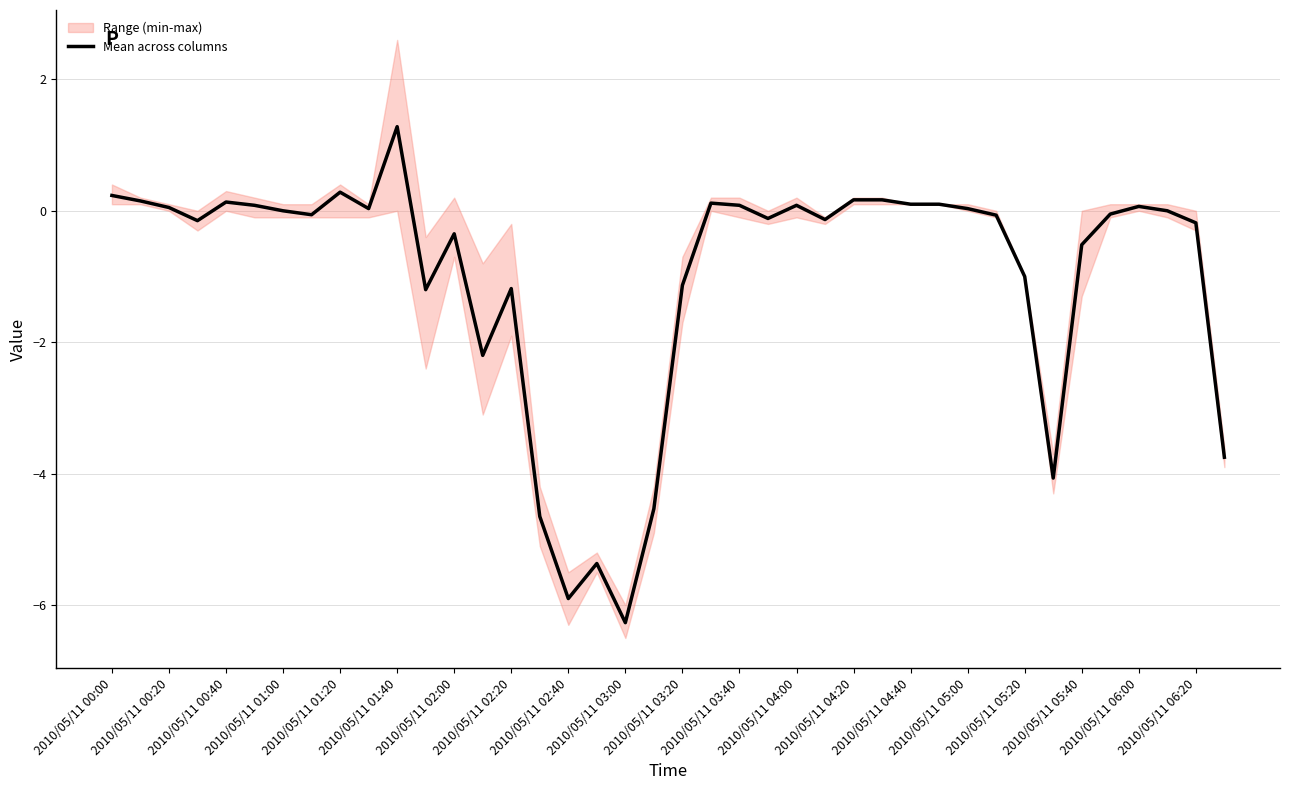

How many values are below 0?

21